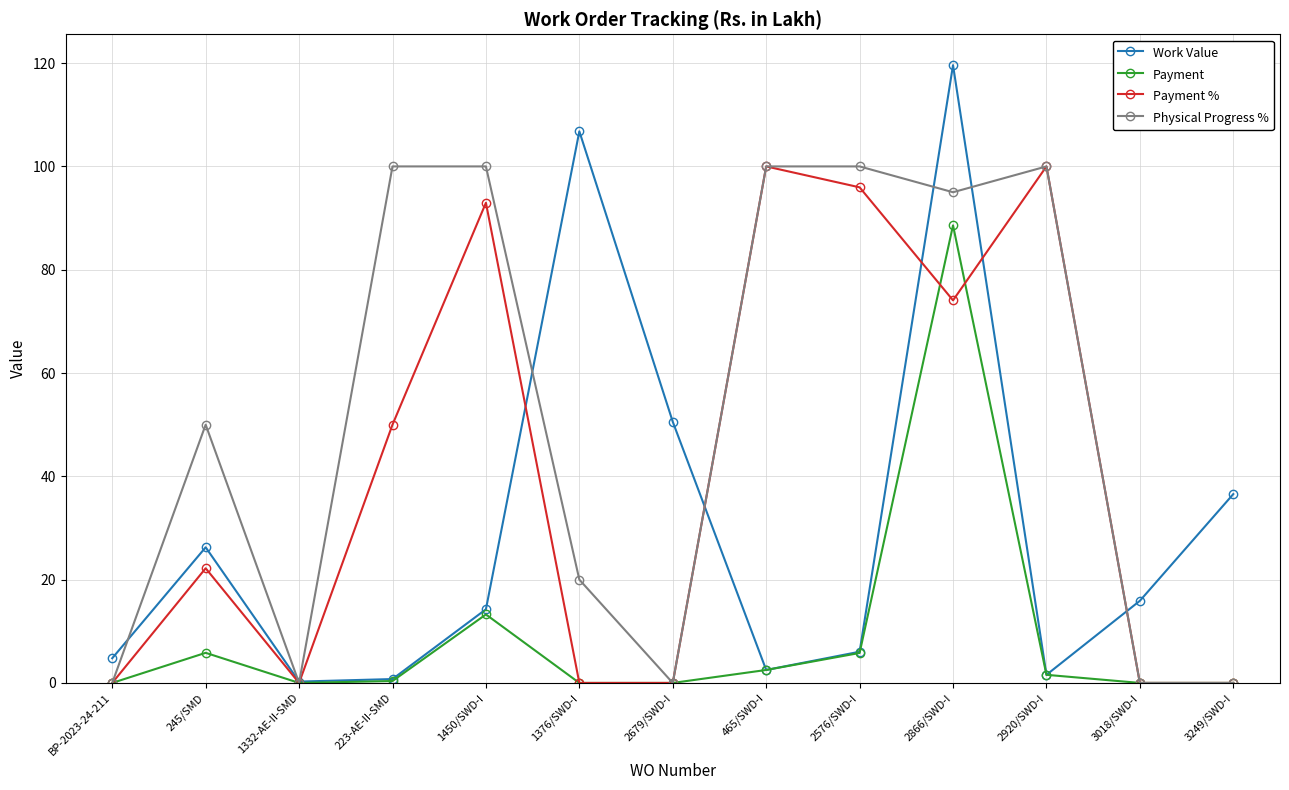

What is the difference between the maximum and minimum values in the Physical Progress % series?

100.0